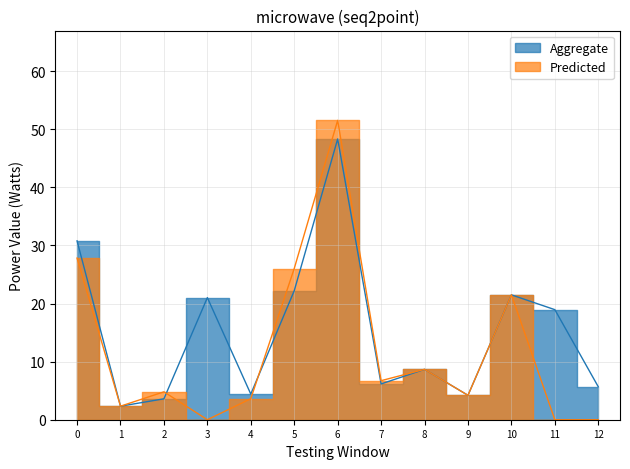

Reading left to right, extract all data points from this chart.

Aggregate: 30.8	2.3	3.6	21.0	4.4	22.2	48.3	6.2	8.7	4.2	21.5	18.9	5.7
Predicted: 27.8	2.3	4.8	0.0	3.6	26.0	51.5	6.7	8.7	4.2	21.5	0.0	0.0